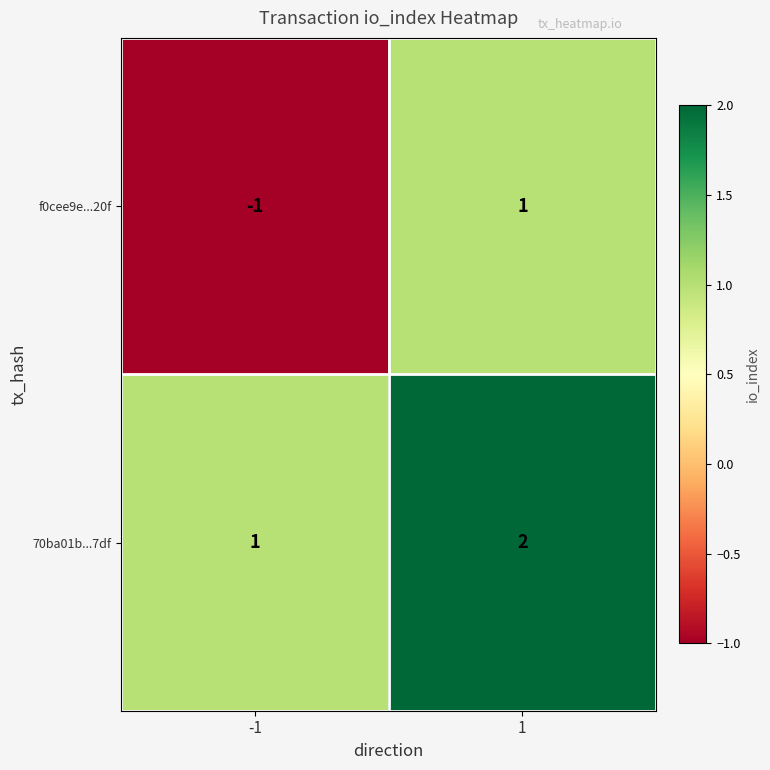

At which category is the sum across all series the highest?

1